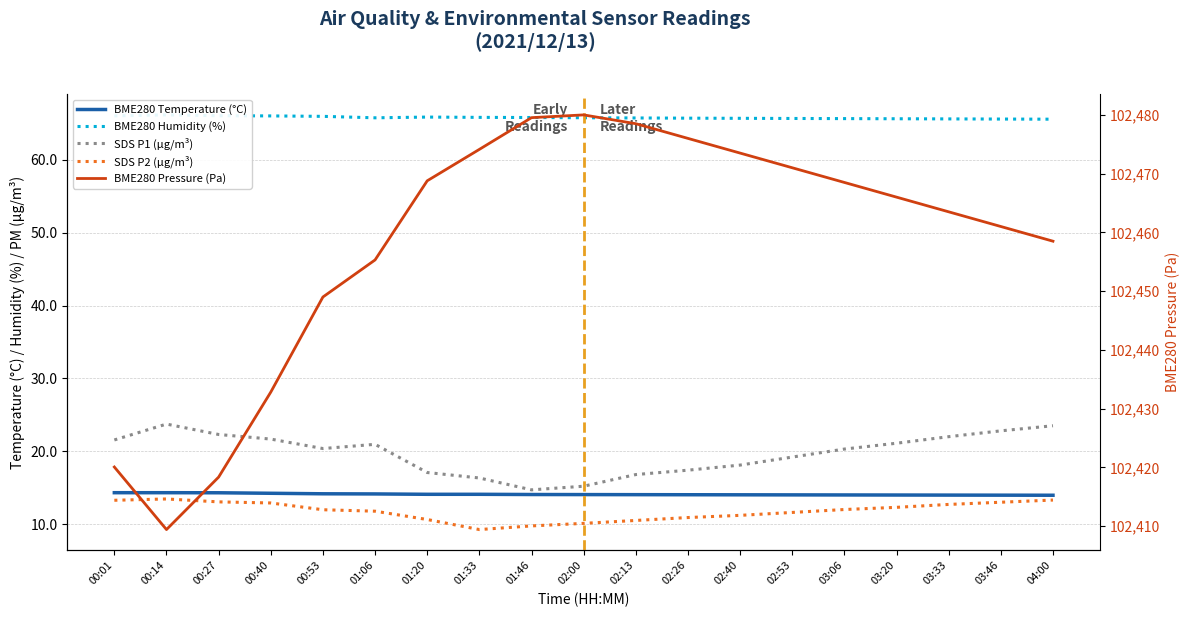

True or false: BME280 Humidity (%) and BME280 Temperature (°C) intersect in this chart.

False